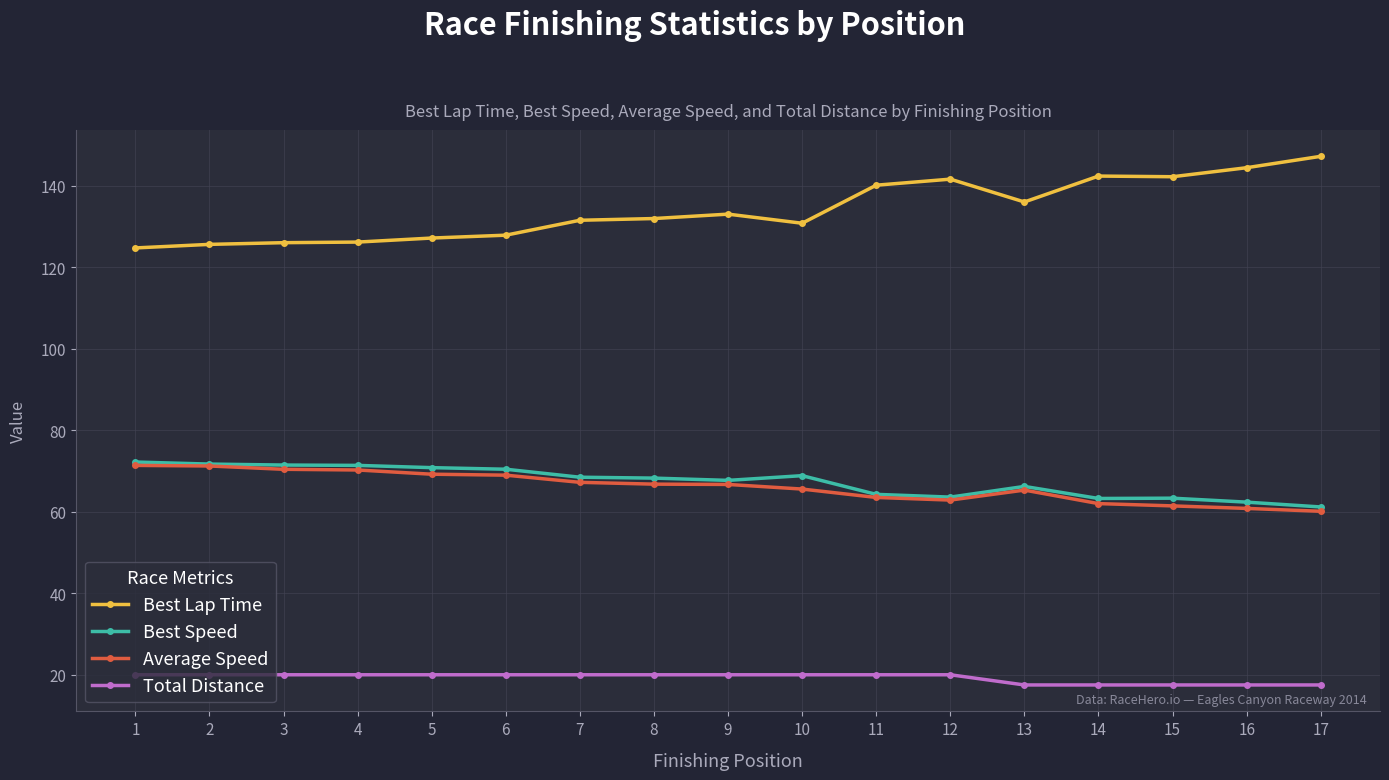

True or false: Best Speed has more than 0 interior local peaks.

True